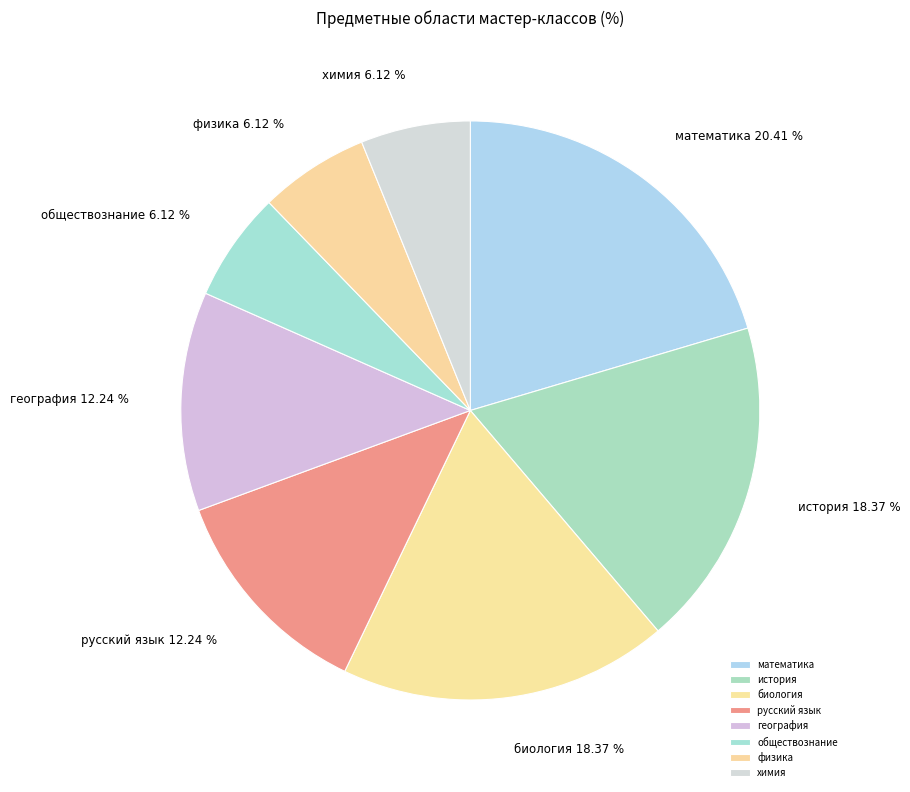

To the nearest percent, what is the average slice percentage?

12%